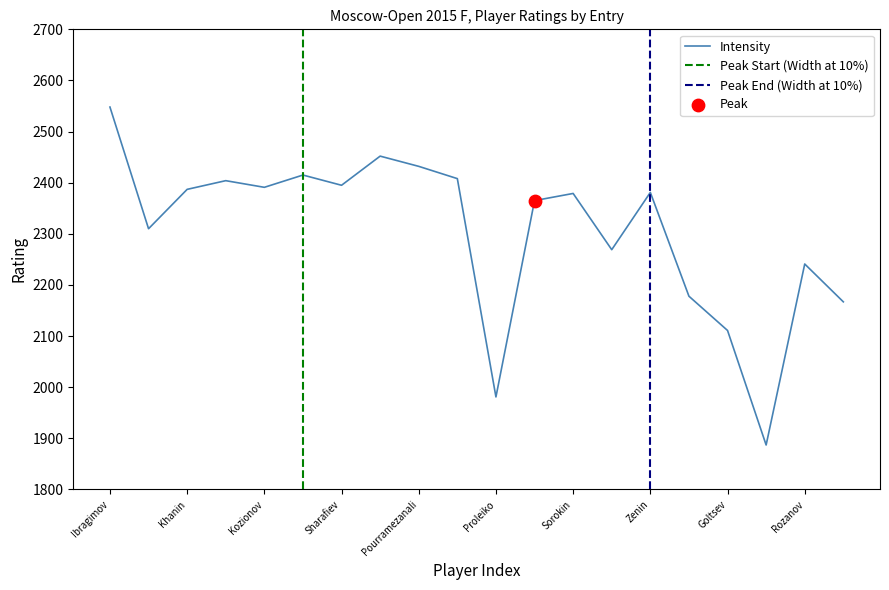

What is the change in value from Semiev to Tologontegin?

+94